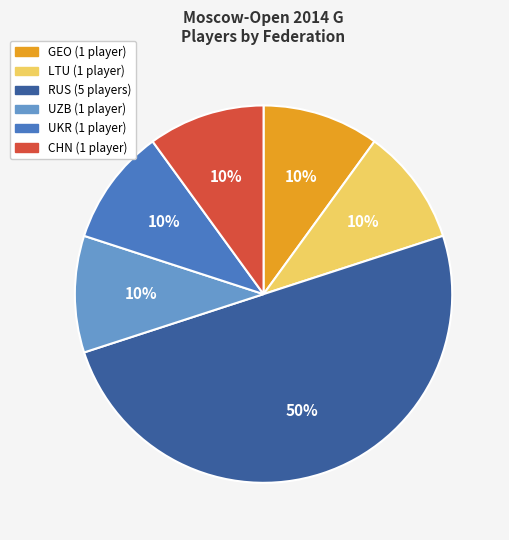

Approximately how many times larger is the value at GEO compared to RUS?

0.2